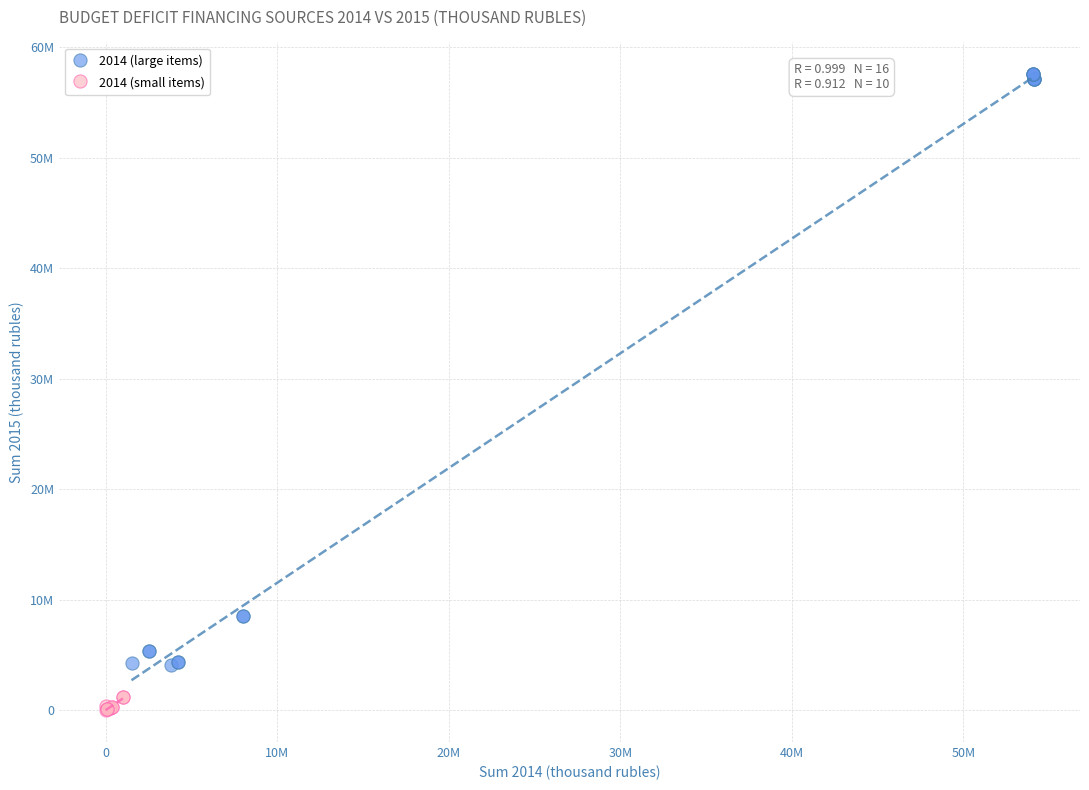

Which series contains the lowest Y value?

2014 (small items)